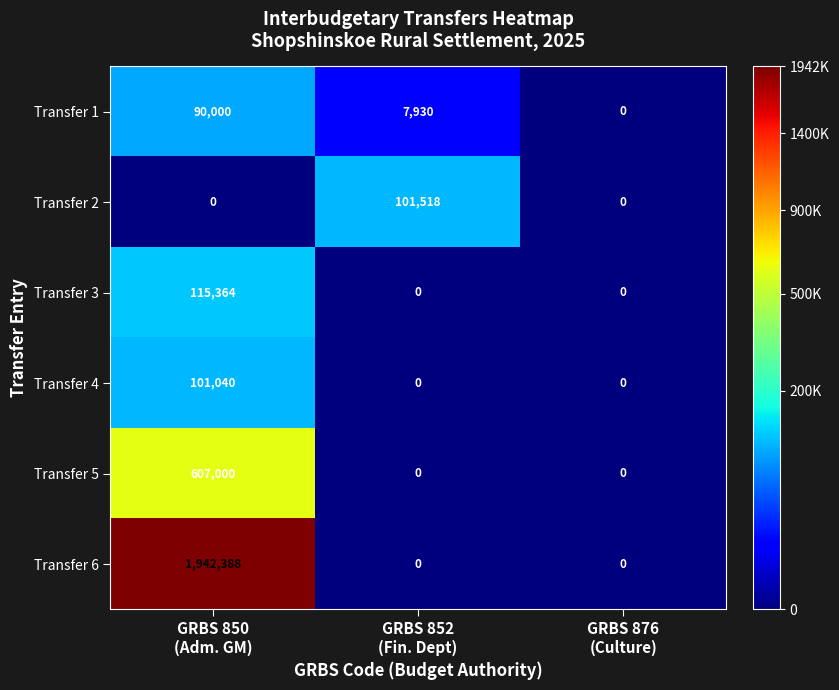

Rank the series by their maximum value, from highest to lowest.

Transfer 6, Transfer 5, Transfer 3, Transfer 2, Transfer 4, Transfer 1